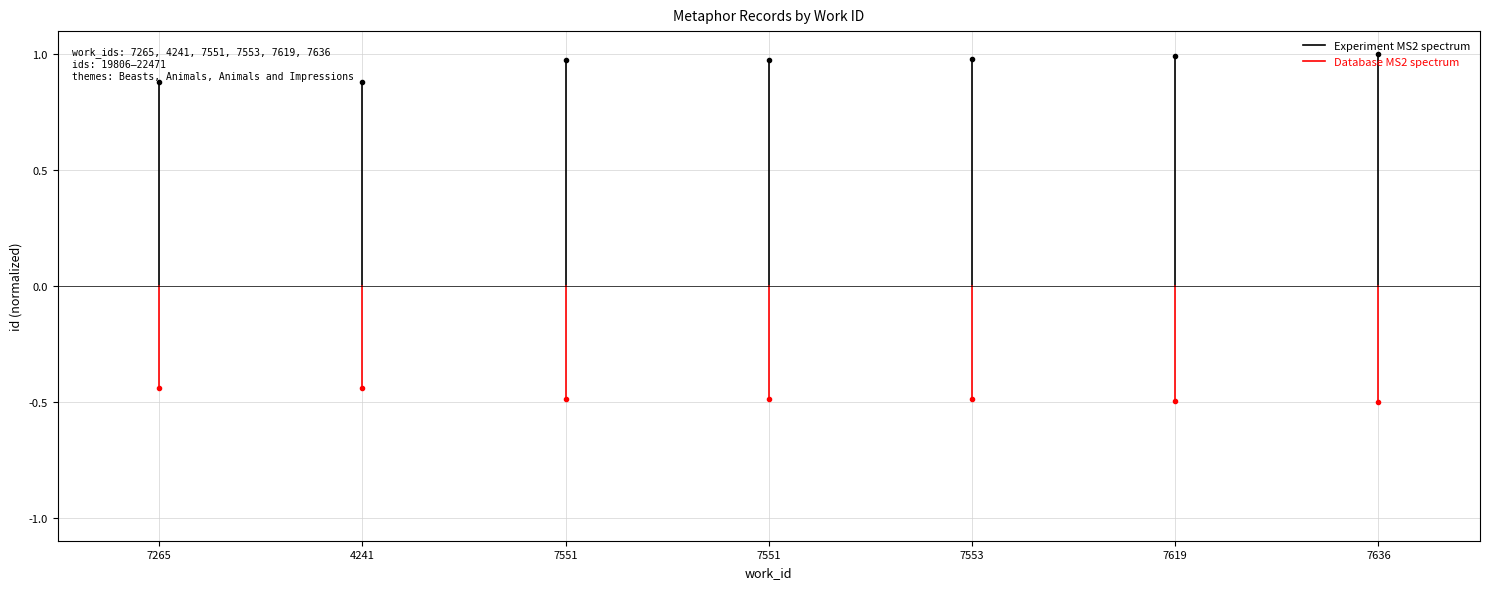

True or false: Experiment MS2 spectrum has a value of 0.9 at 7265.

True